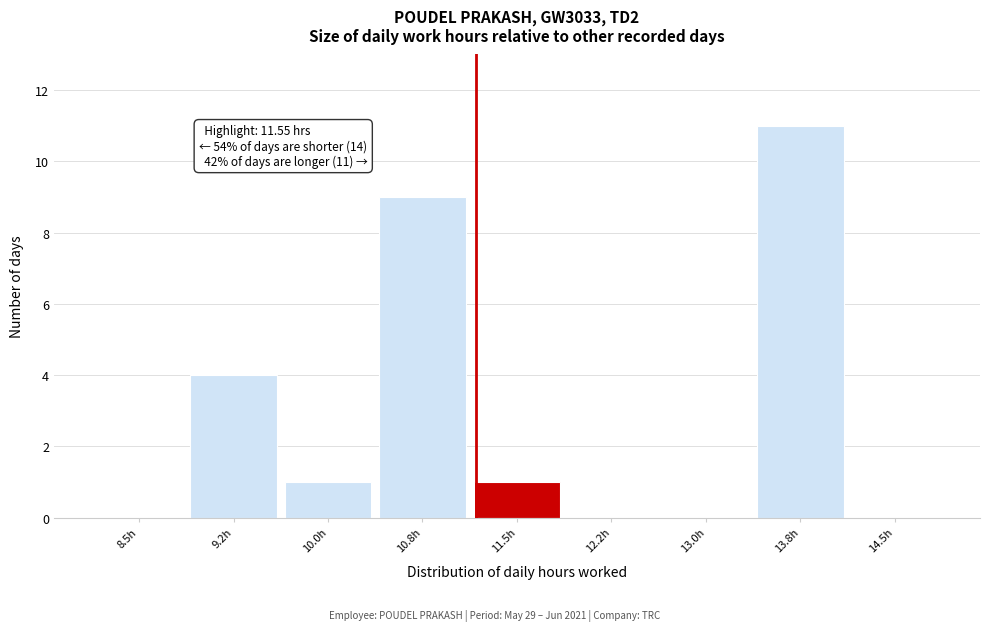

Reading left to right, extract all data points from this chart.

8.5h=0	9.2h=4	10.0h=1	10.8h=9	11.5h=1	12.2h=0	13.0h=0	13.8h=11	14.5h=0